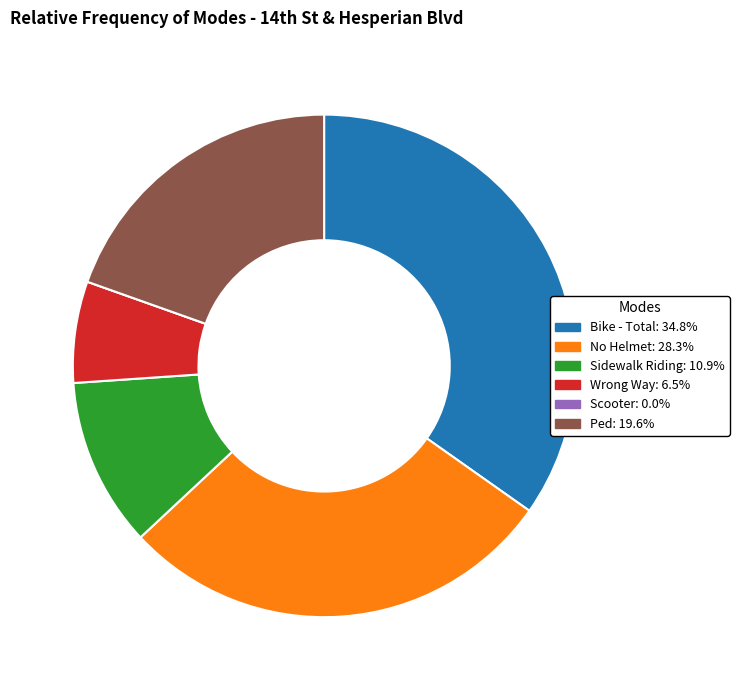

Do Sidewalk Riding and Wrong Way together represent more than half of the pie?

No